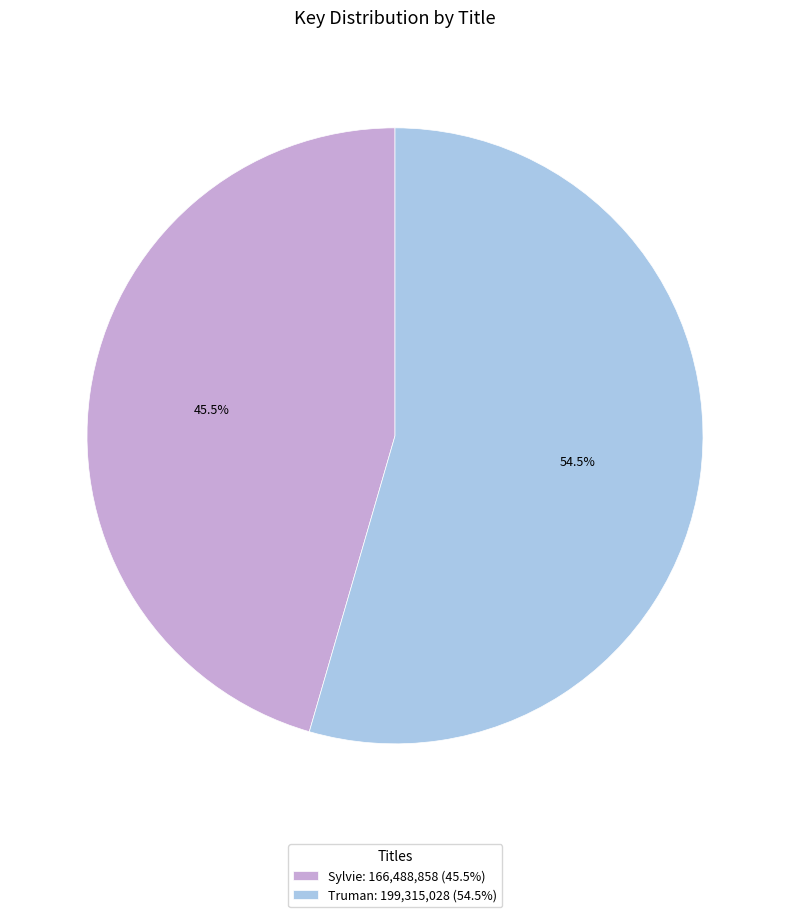

What is the ratio of the value at Sylvie: 166,488,858 (45.5%) to the value at Truman: 199,315,028 (54.5%)?

0.8